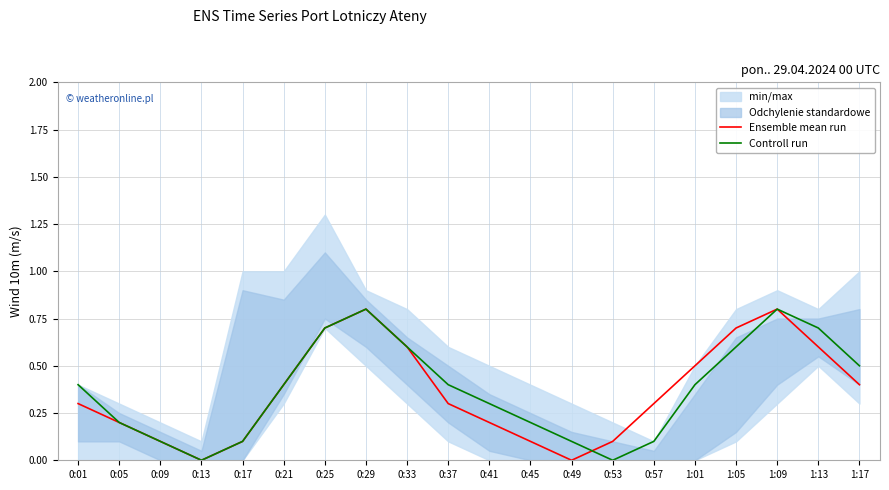

How many times do Ensemble mean run and Controll run cross each other?

1